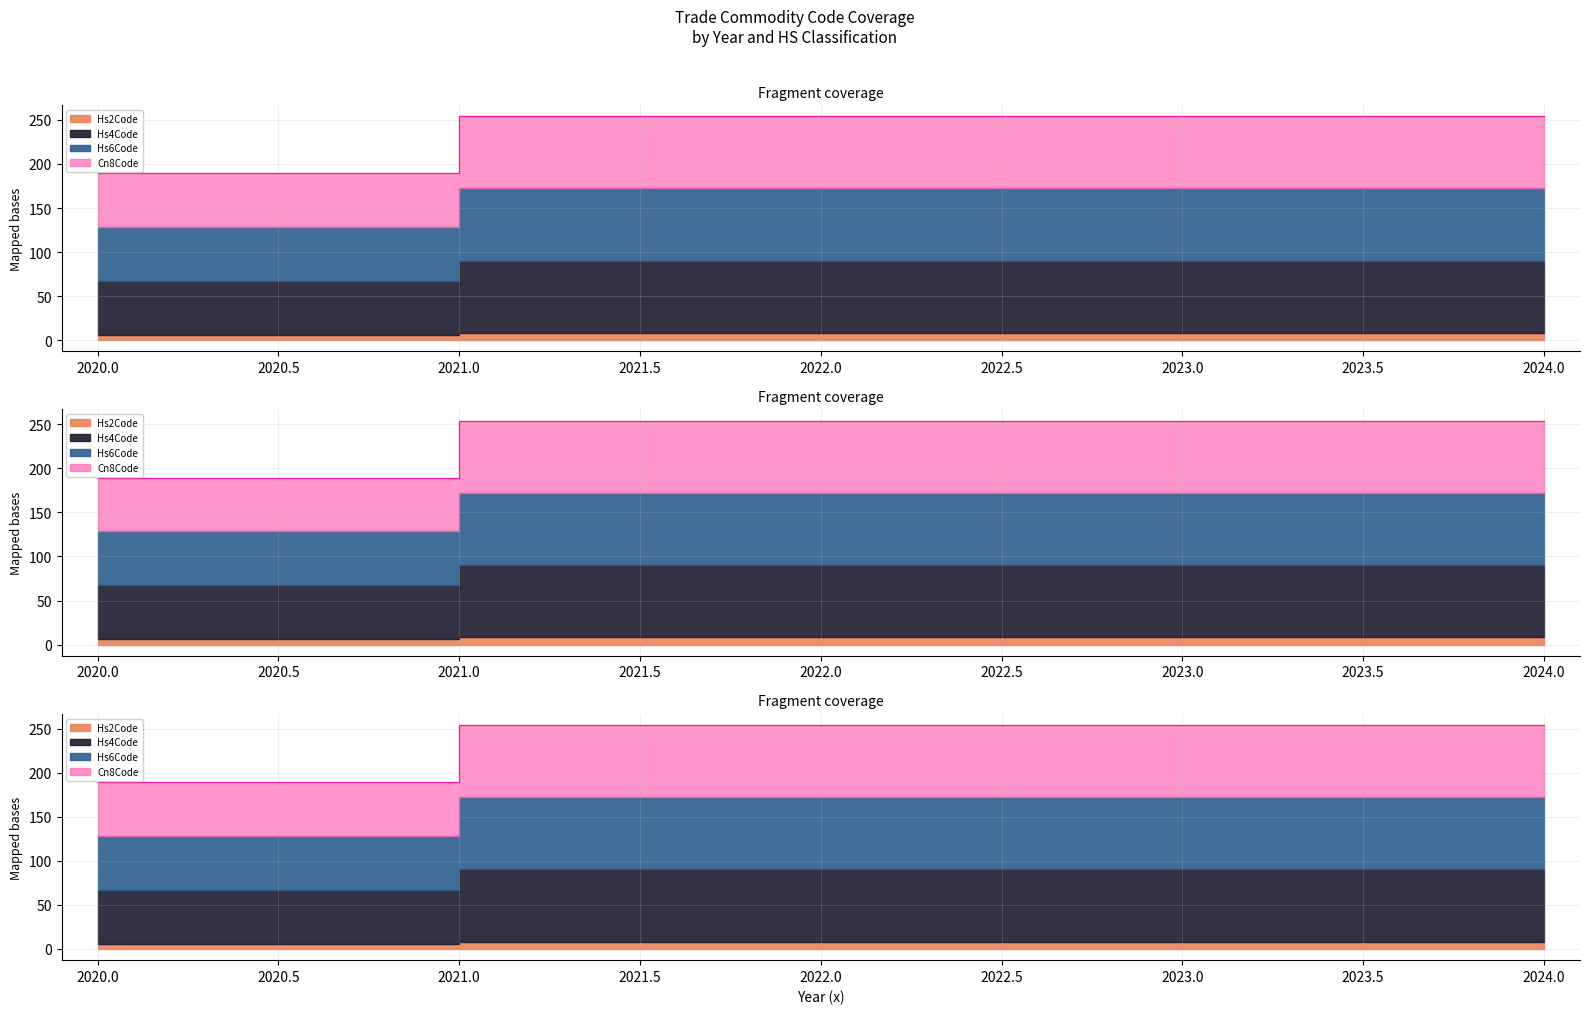

True or false: Hs2Code and Hs4Code intersect in this chart.

False